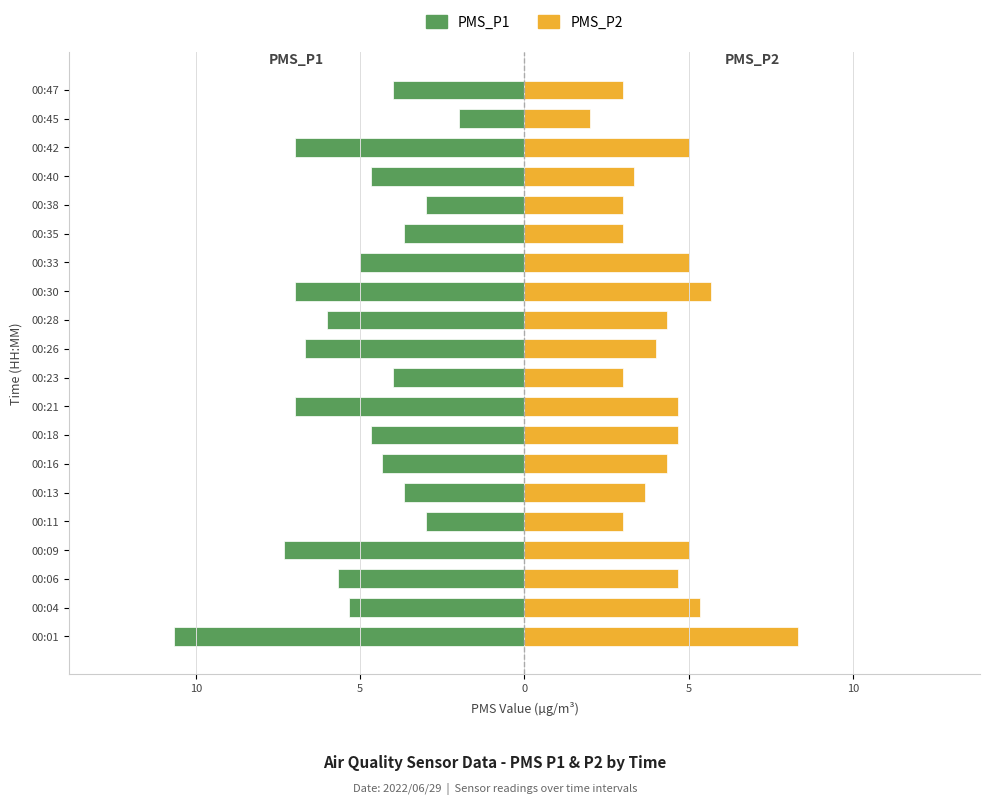

At 00:28, list the series in order from smallest to largest.

PMS_P1, PMS_P2